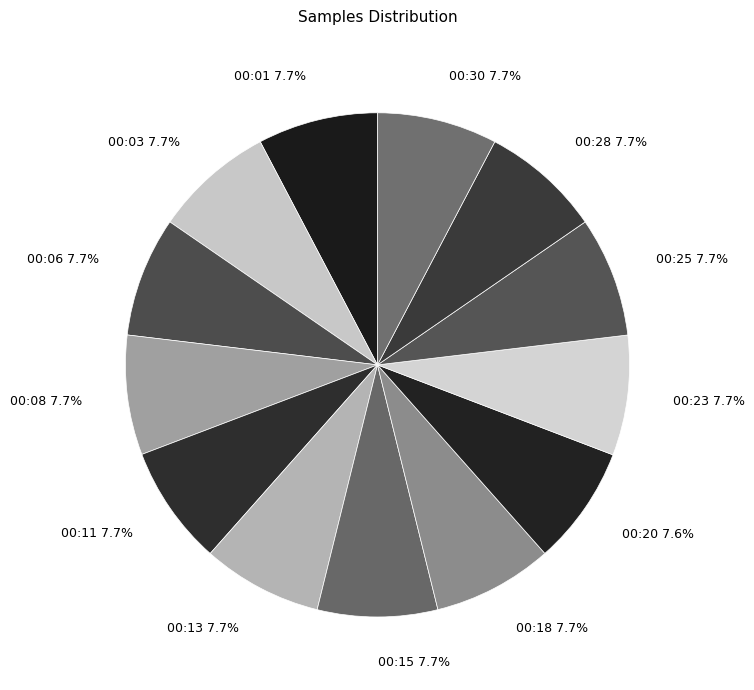

Is there any slice that represents more than half of the pie?

No